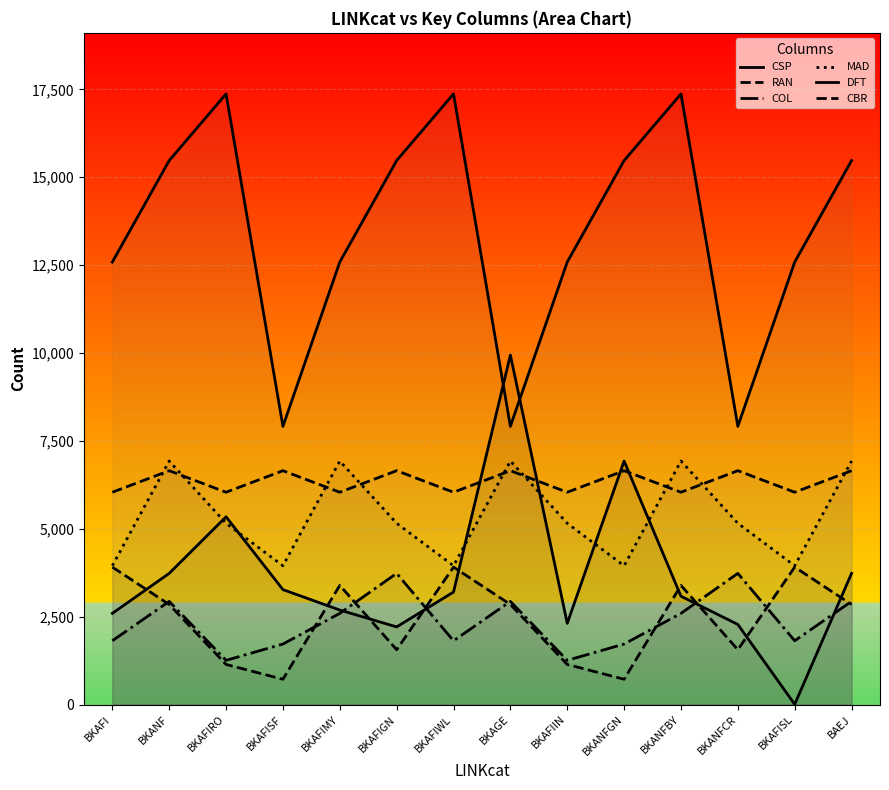

Reading left to right, extract all data points from this chart.

CSP: 2592	3730	5339	3268	2687	2207	3199	9941	2309	6926	3080	2277	5	3730
RAN: 3908	2845	1139	718	3388	1559	3908	2845	1139	718	3388	1559	3908	2845
COL: 1813	2933	1256	1720	2592	3730	1813	2933	1256	1720	2592	3730	1813	2933
MAD: 3947	6926	5155	3947	6926	5155	3947	6926	5155	3947	6926	5155	3947	6926
DFT: 12587	15473	17369	7912	12587	15473	17369	7912	12587	15473	17369	7912	12587	15473
CBR: 6038	6651	6038	6651	6038	6651	6038	6651	6038	6651	6038	6651	6038	6651